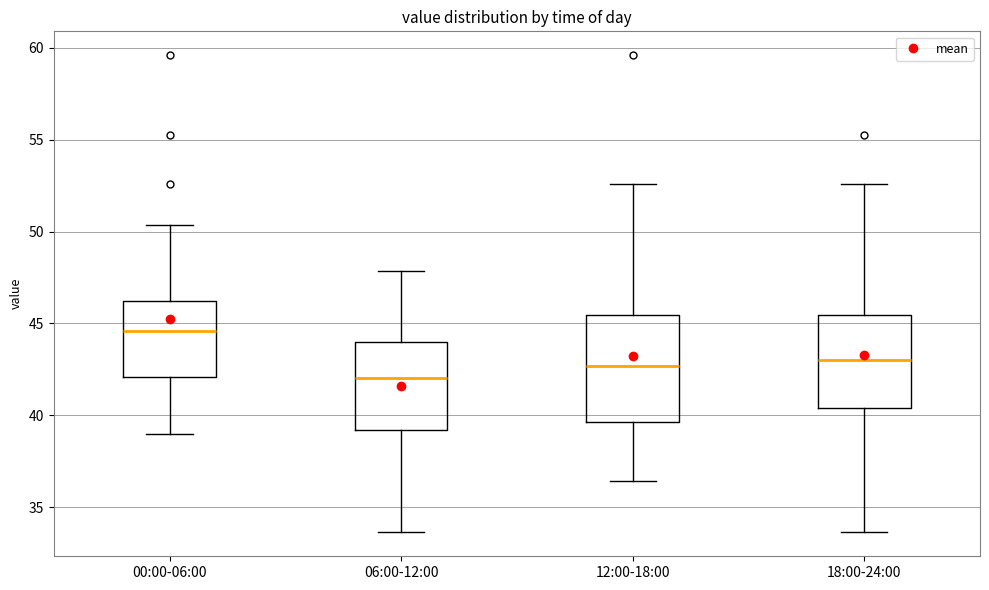

Reading left to right, read every box against the y-axis: the position of its median line, the range the box covers, and the ends of its whiskers. The values are not printed on the chart, so give them approximately, as read against the axis.

00:00-06:00: median 44.5, box 42.0 to 46.0, whiskers 39.0 to 50.5
06:00-12:00: median 42.0, box 39.0 to 44.0, whiskers 33.5 to 48.0
12:00-18:00: median 42.5, box 39.5 to 45.5, whiskers 36.5 to 52.5
18:00-24:00: median 43.0, box 40.5 to 45.5, whiskers 33.5 to 52.5